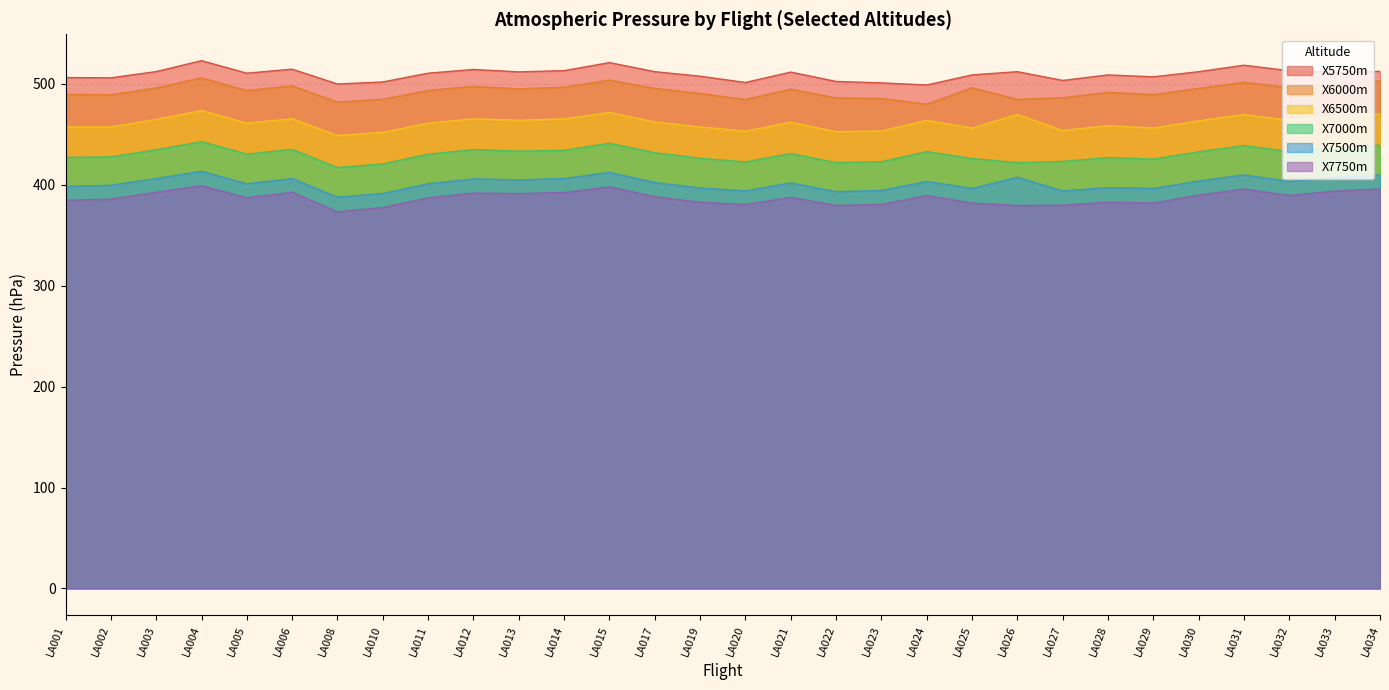

At which category is the sum across all series the highest?

LA004